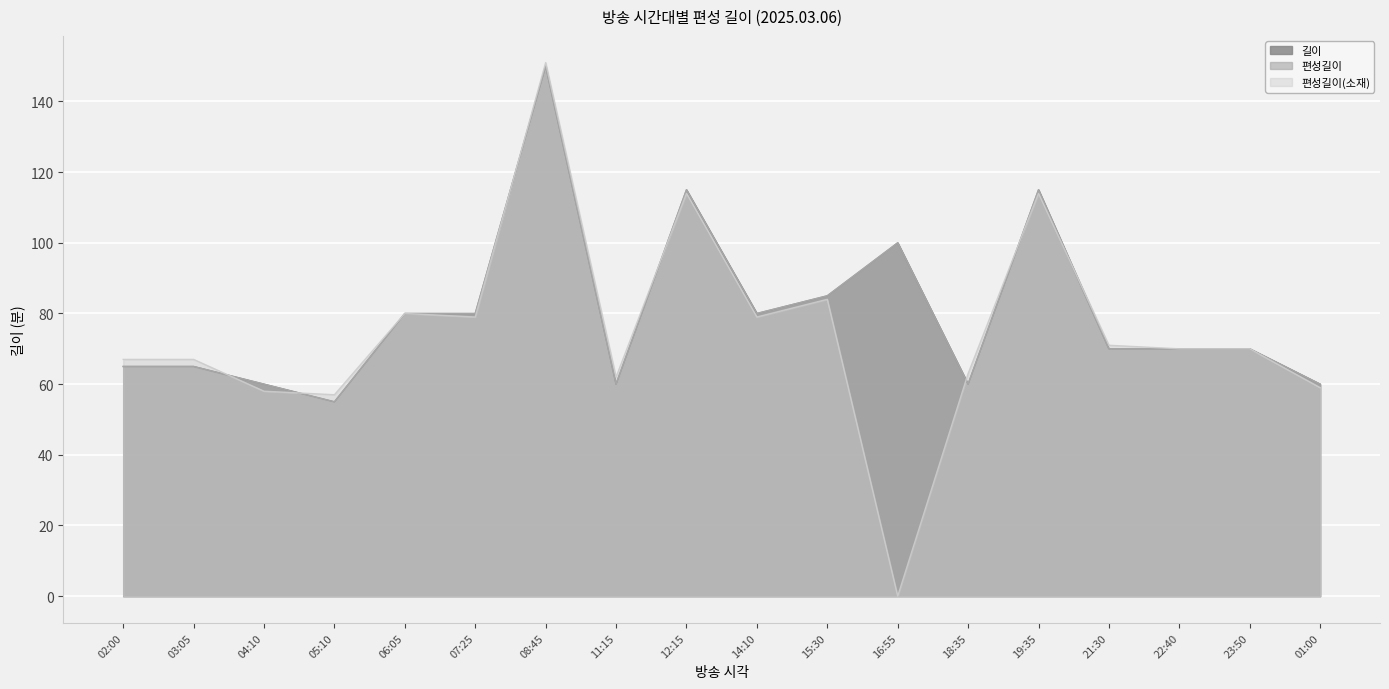

True or false: 편성길이(소재) has more than 1 points higher than both neighbors.

True